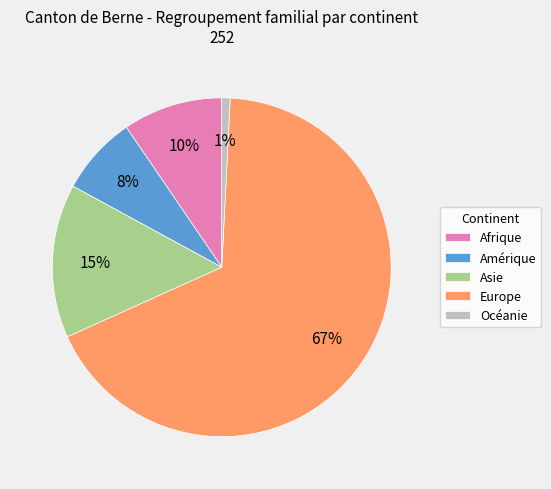

To the nearest percent, what portion does Océanie represent?

1%